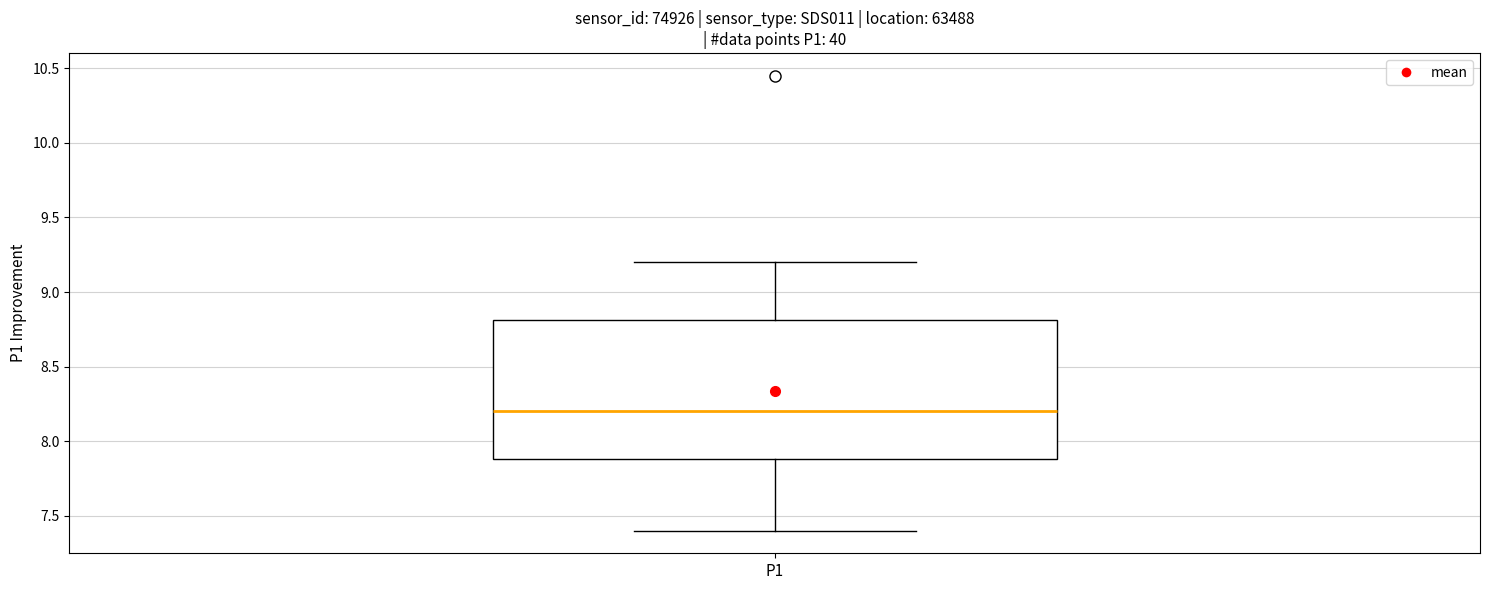

Transcribe this box plot: give where the median line is, the range the box spans, and where the two whiskers end, as read against the y-axis. The values are not printed on the chart, so give them approximately, as read against the axis.

median 8.2, box 7.9 to 8.8, whiskers 7.4 to 9.2